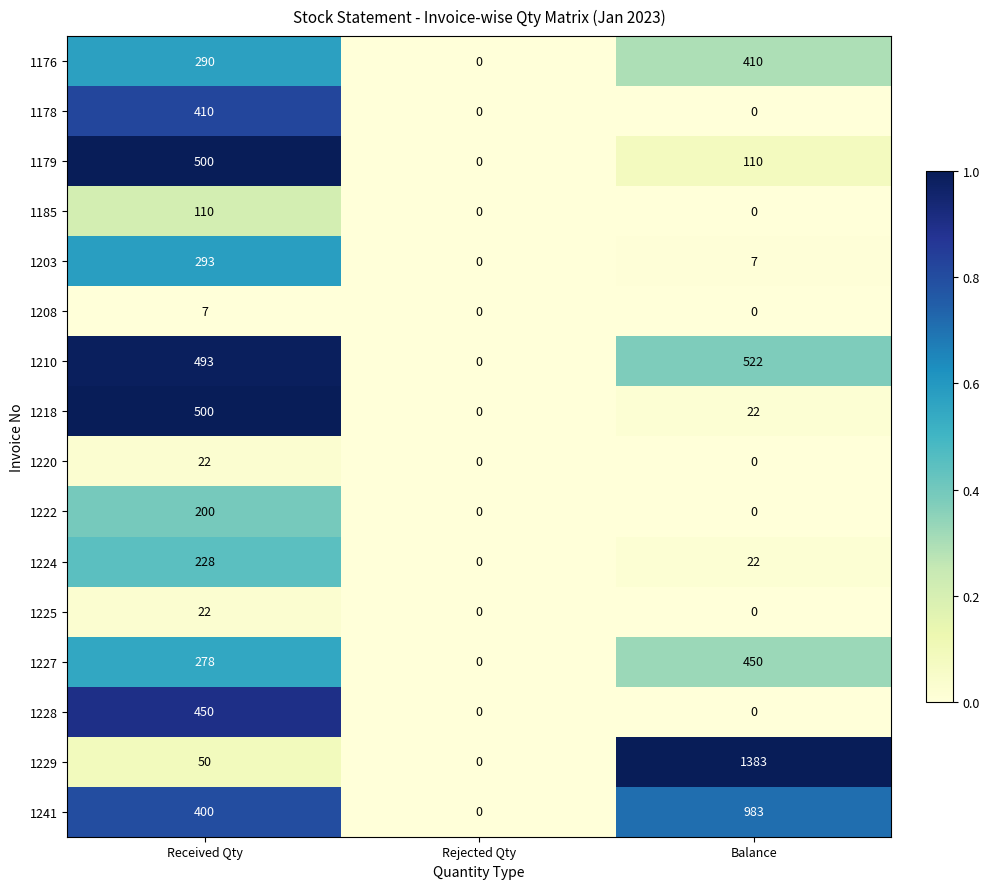

What is the spread (max minus min) of values at Received Qty?

493